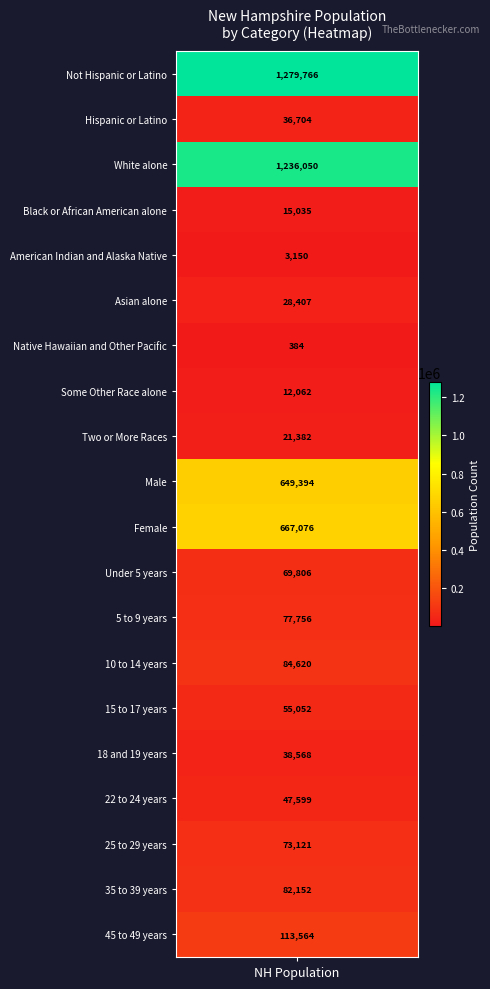

What is the minimum value shown in the chart?

384